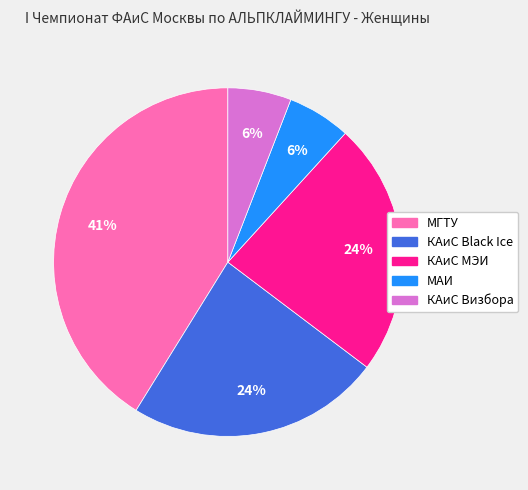

Is КАиС Визбора the majority of the pie?

No